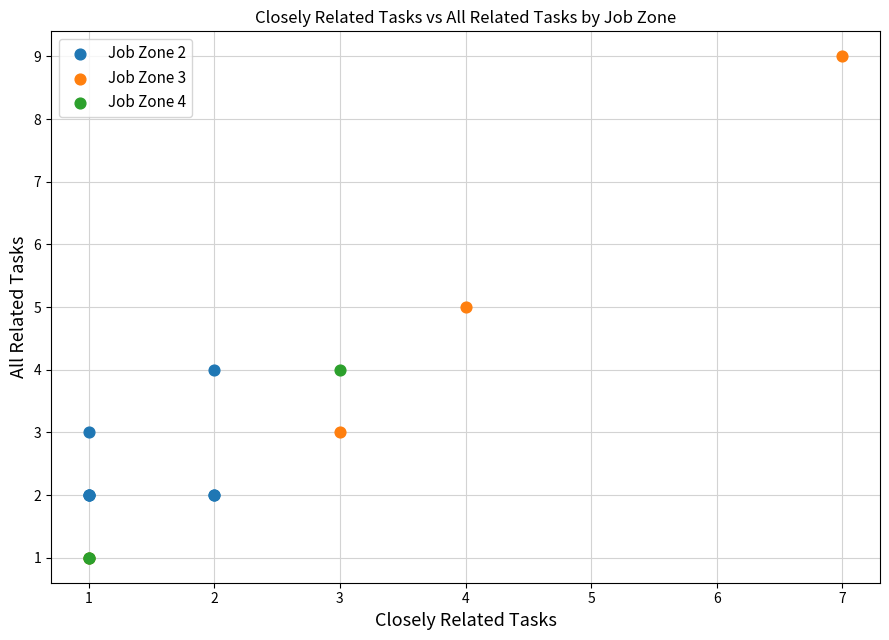

Which series has the widest spread of Y values?

Job Zone 3